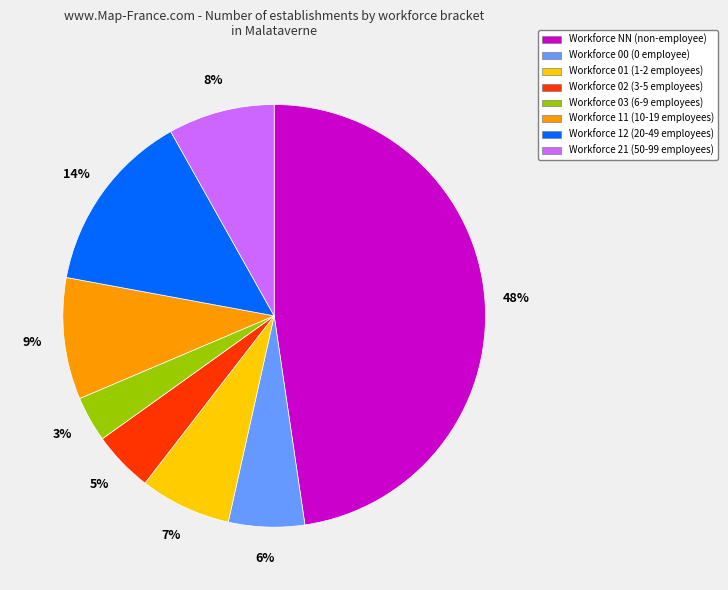

To the nearest percent, what is the average slice percentage?

12%